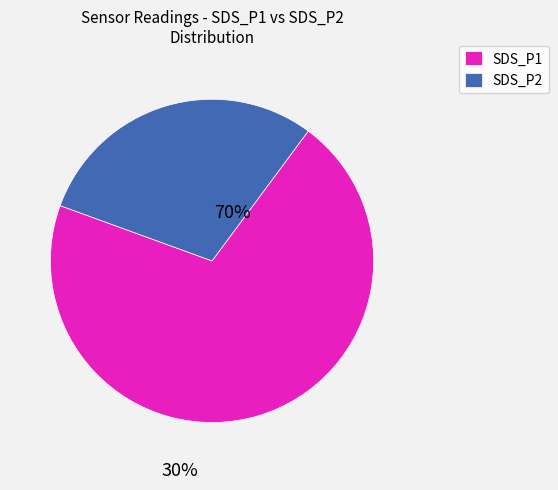

Which has a higher value, SDS_P2 or SDS_P1?

SDS_P1